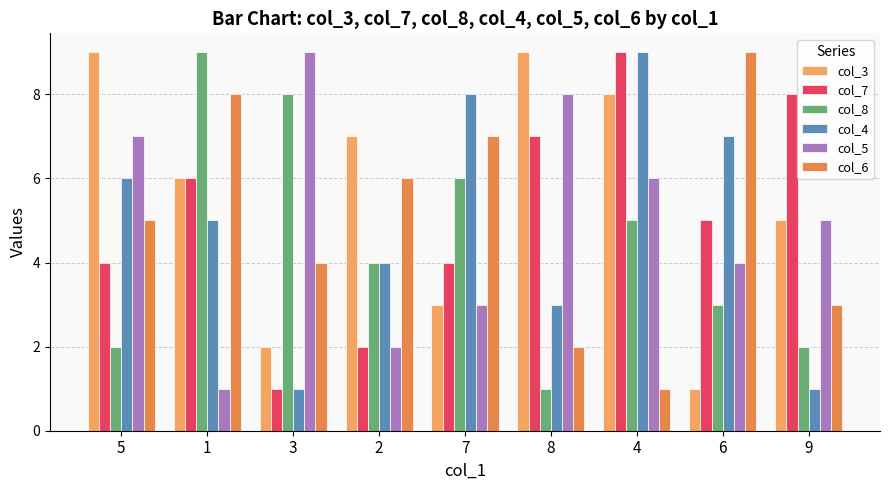

What is the smallest value displayed?

1